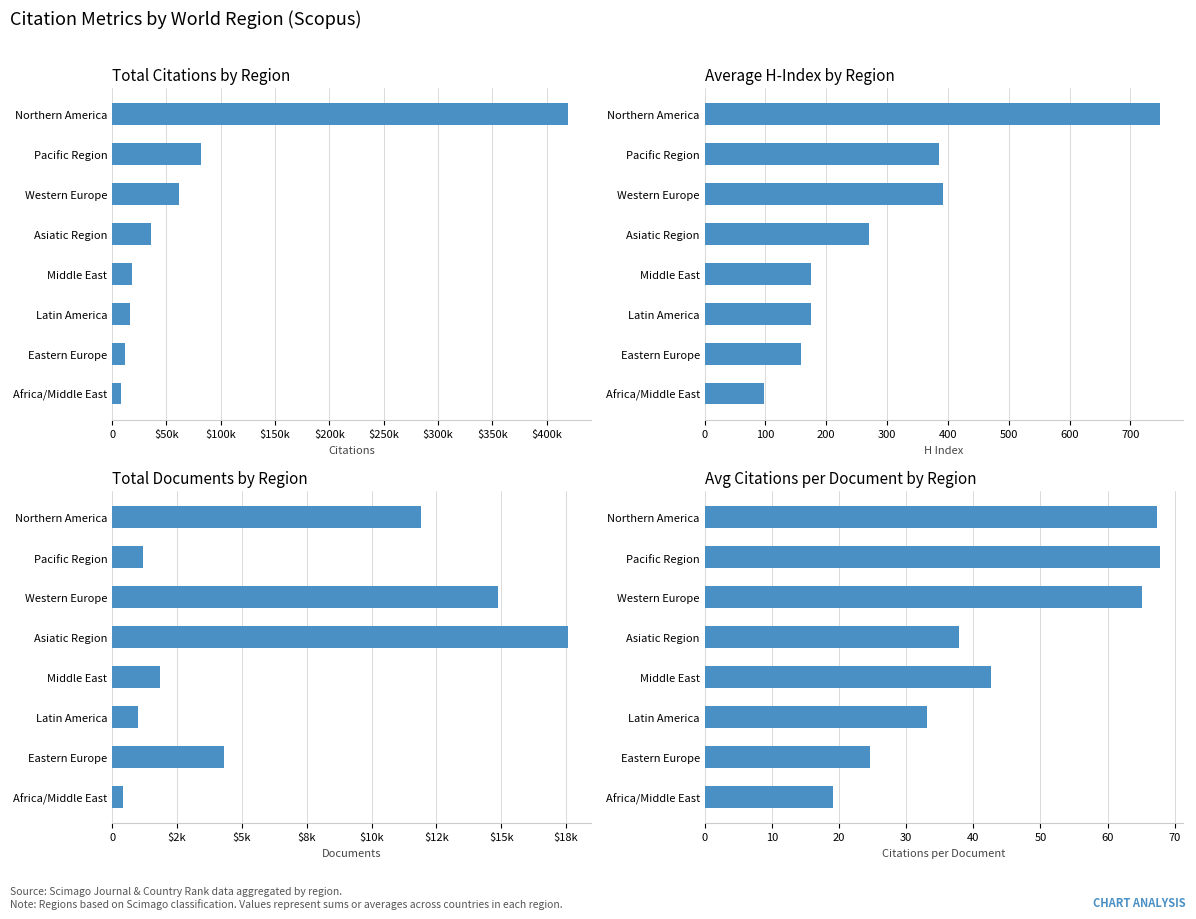

How many groups of bars are there?

8